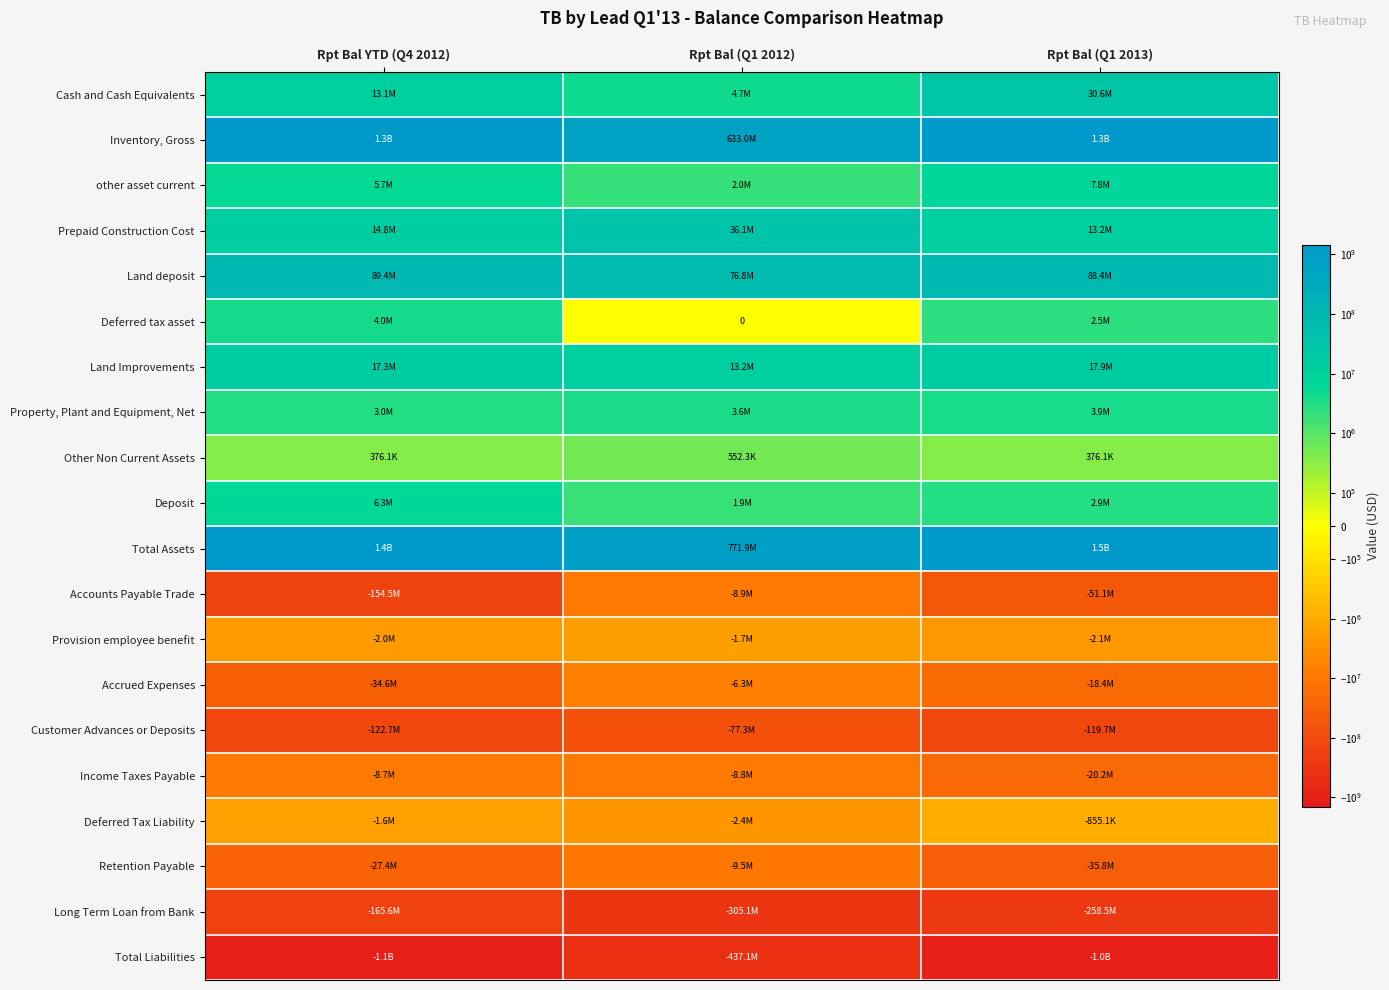

What is the difference between the maximum and minimum values in the Accounts Payable Trade series?

145527222.0